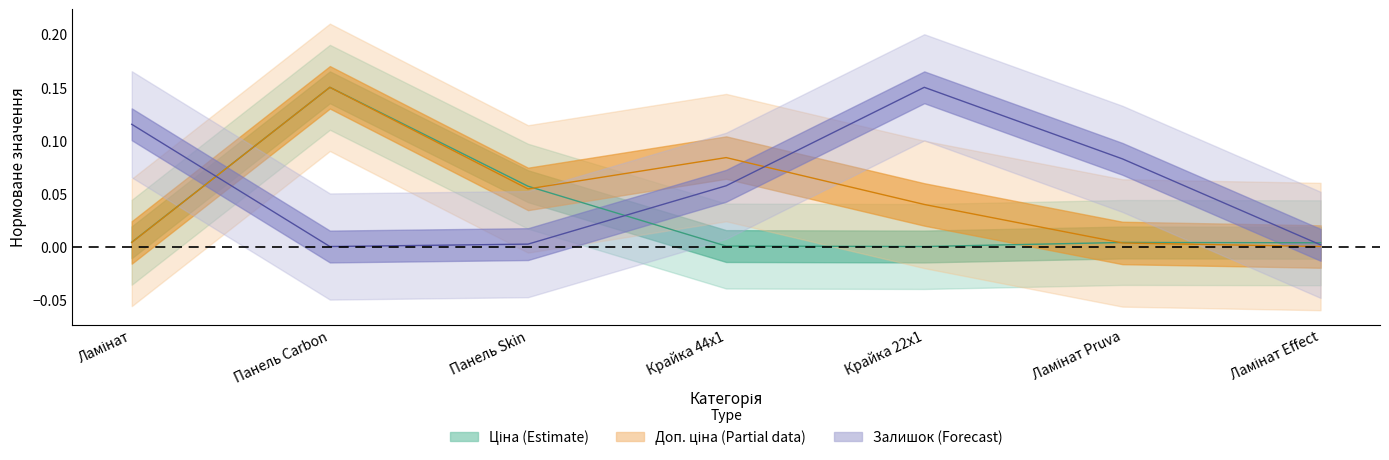

Is the value of Ціна at Ламінат greater than the value of Залишок at Ламінат?

No